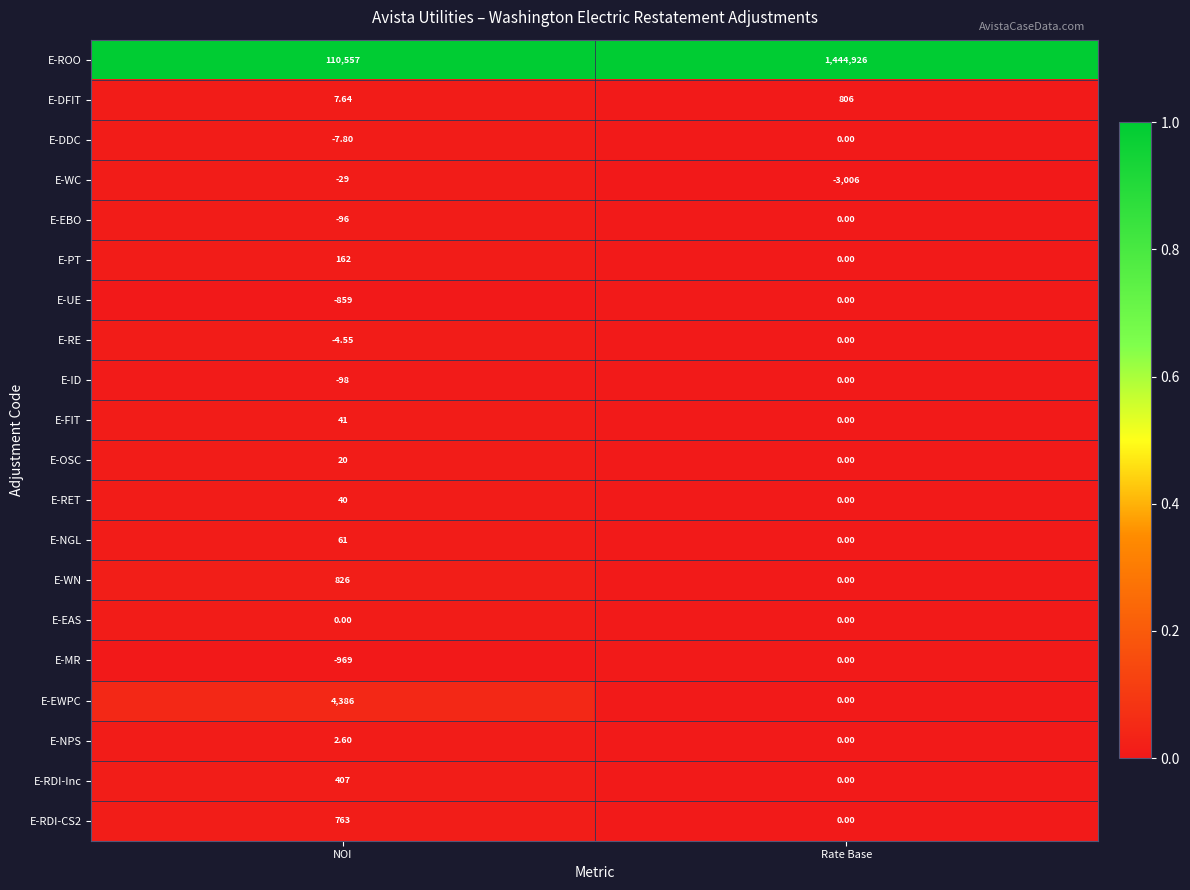

Rank the categories by E-RET value from highest to lowest.

NOI, Rate Base